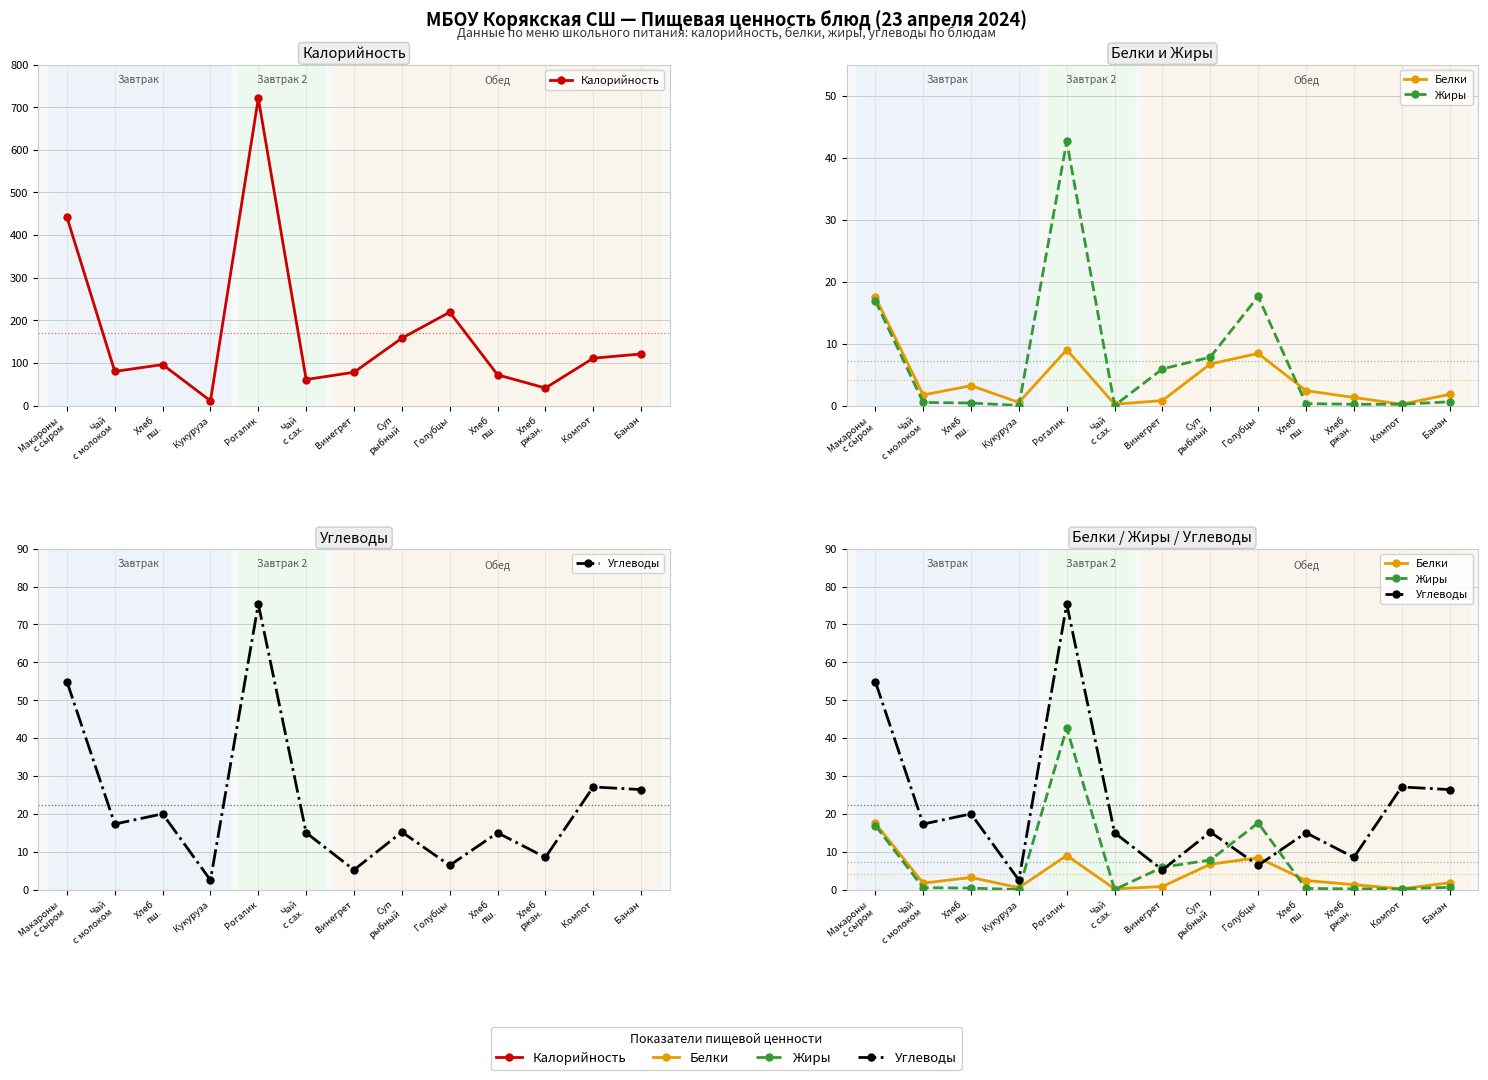

What is the value of the Калорийность point at the 11th from the left?

41.0